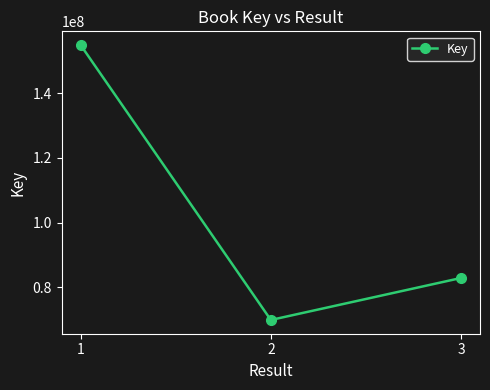

Between 1 and 2, which is larger?

1